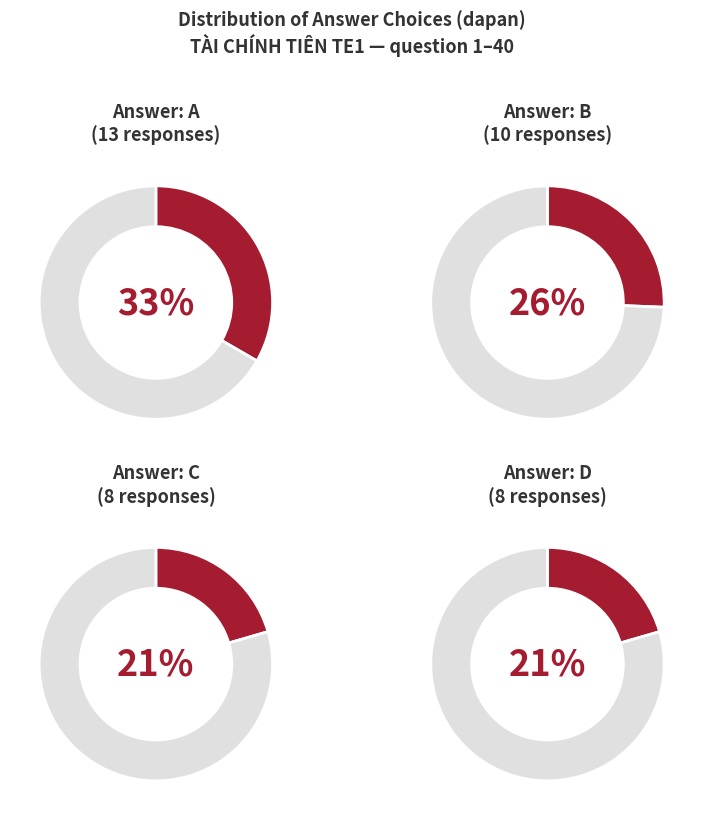

Do D and C together represent more than half of the pie?

No